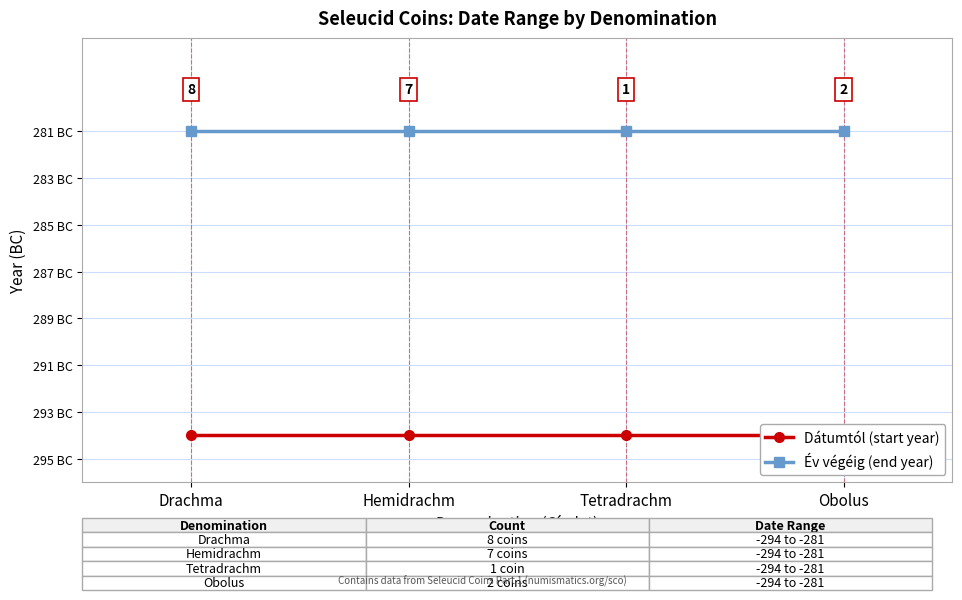

What are all the series names shown in the legend?

Dátumtól (start year), Év végéig (end year)